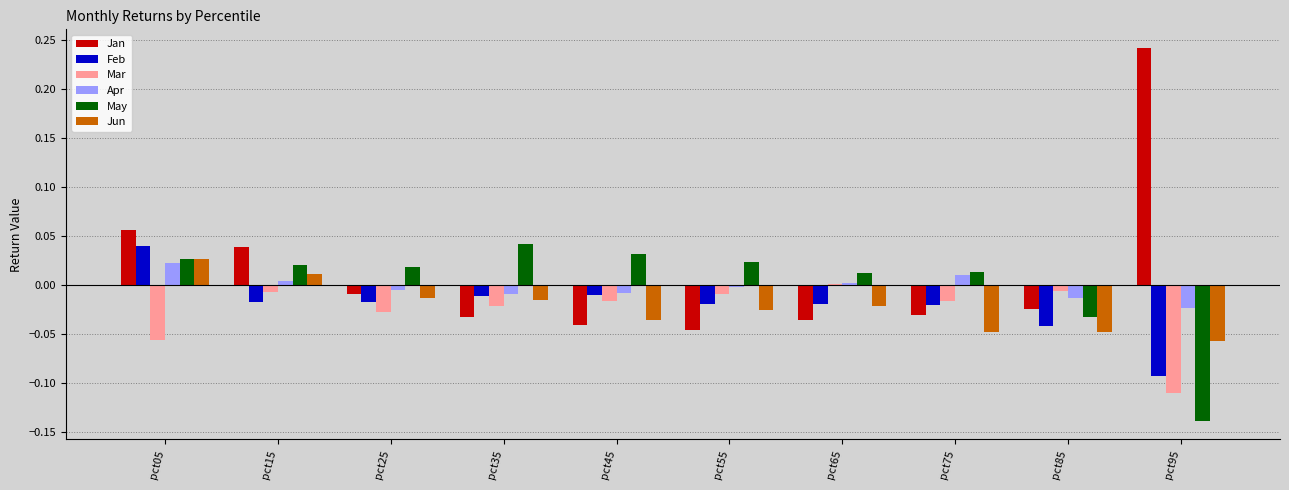

Is it true that Jun equals 0.0 at pct15?

True